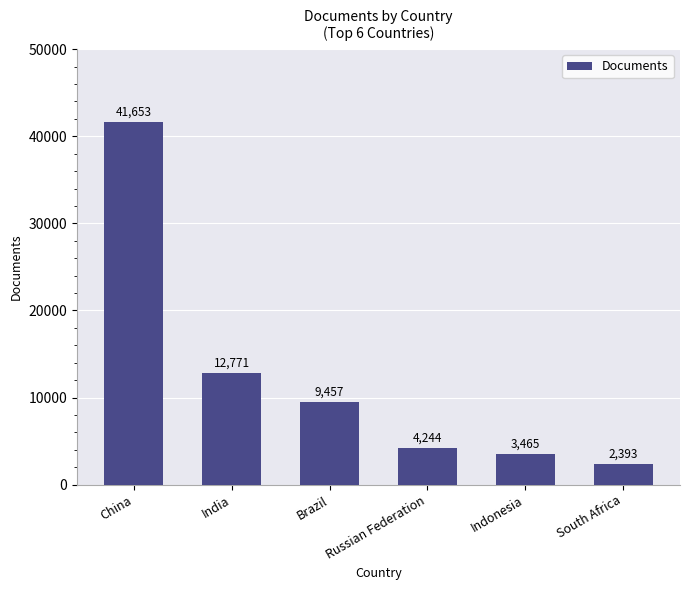

Approximately how many times larger is the value at India compared to Indonesia?

3.7